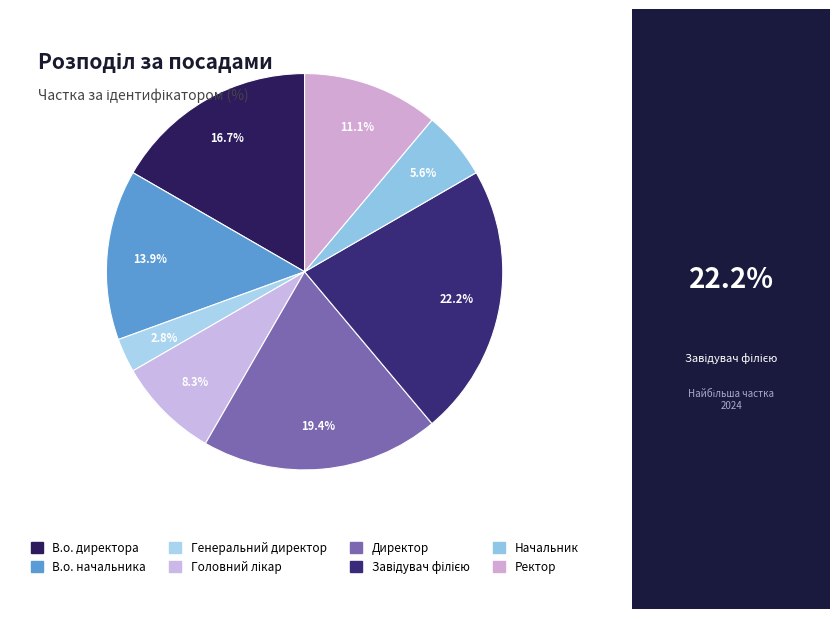

Rank the categories by value from lowest to highest.

Генеральний директор, Начальник, Головний лікар, Ректор, В.о. начальника, В.о. директора, Директор, Завідувач філією